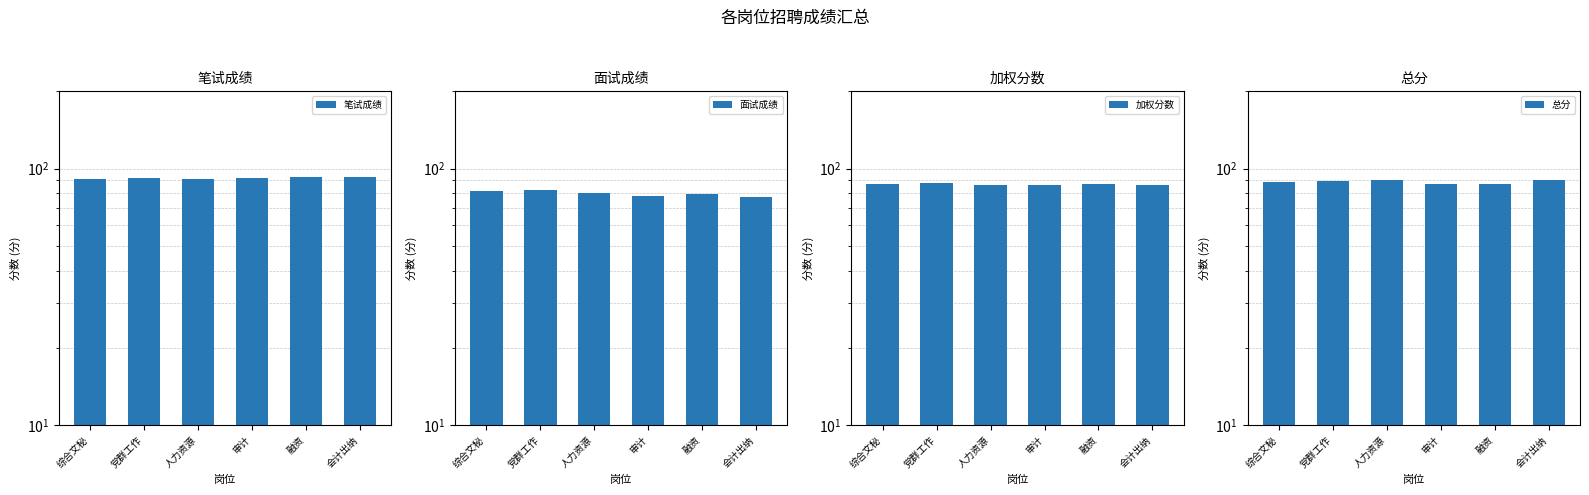

Reading right to left, transcribe all the data shown in this chart.

笔试成绩: 92.5	92.3	91.9	90.8	91.8	91.4
面试成绩: 77.6	79.2	77.8	80.2	82.6	81.4
加权分数: 86.5	87.1	86.3	86.5	88.2	87.4
总分: 90.5	87.1	87.3	90.1	89.2	88.4